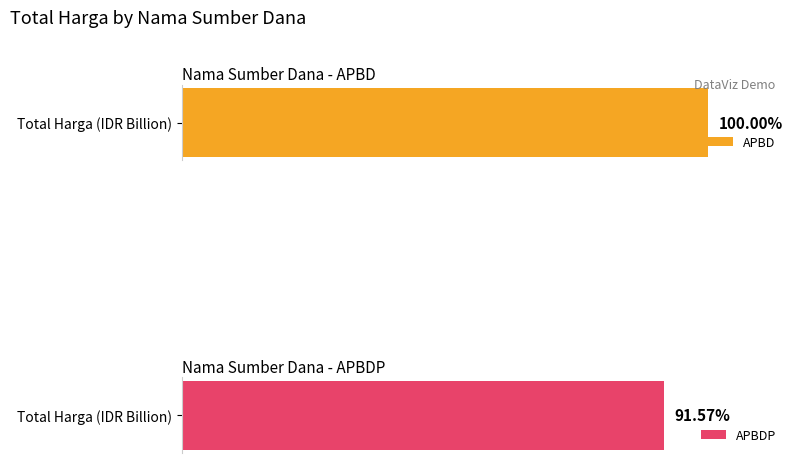

Is it true that the value at APBD (Kain Sasirangan) is 29285241?

False